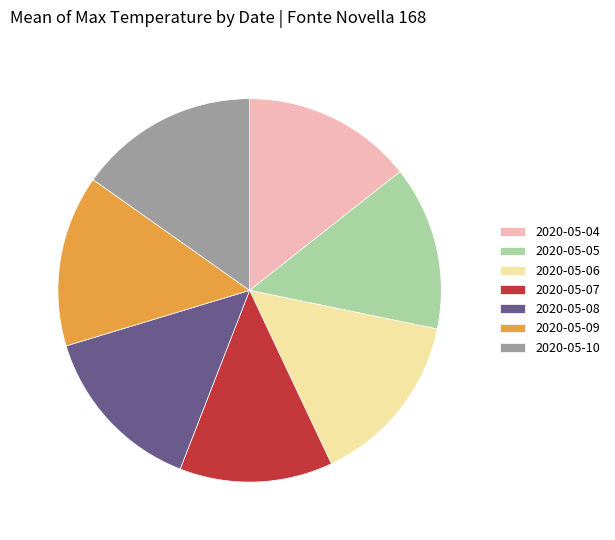

Is there a majority slice in this chart?

No